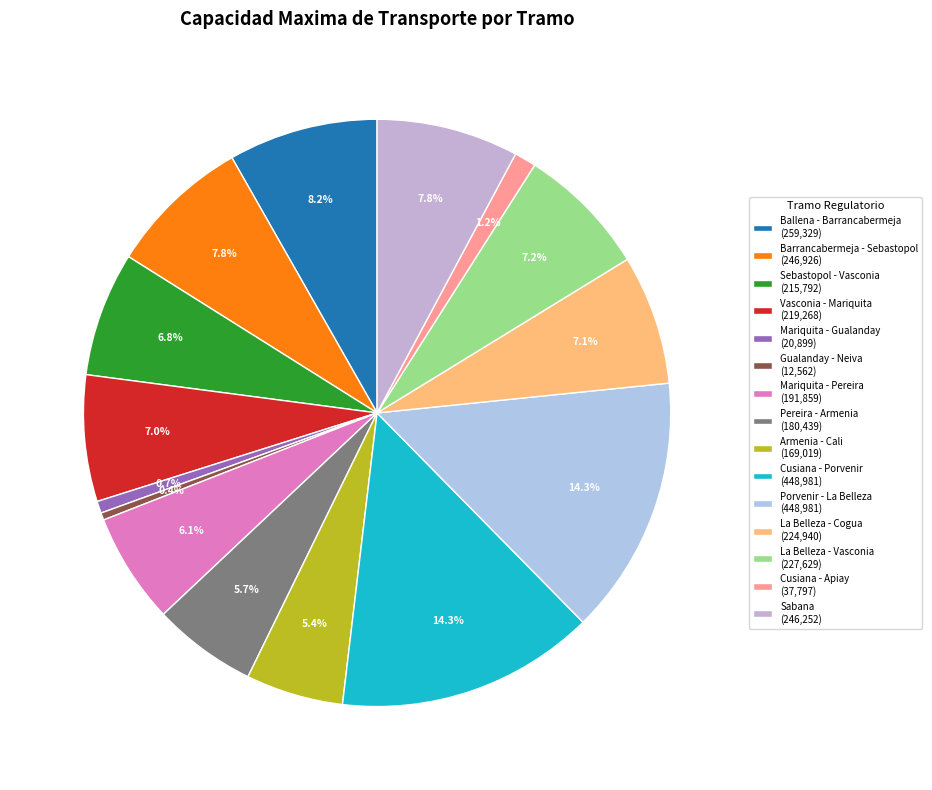

Rank the categories by value from lowest to highest.

Gualanday - Neiva, Mariquita - Gualanday, Cusiana - Apiay, Armenia - Cali, Pereira - Armenia, Mariquita - Pereira, Sebastopol - Vasconia, Vasconia - Mariquita, La Belleza - Cogua, La Belleza - Vasconia, Sabana, Barrancabermeja - Sebastopol, Ballena - Barrancabermeja, Cusiana - Porvenir, Porvenir - La Belleza